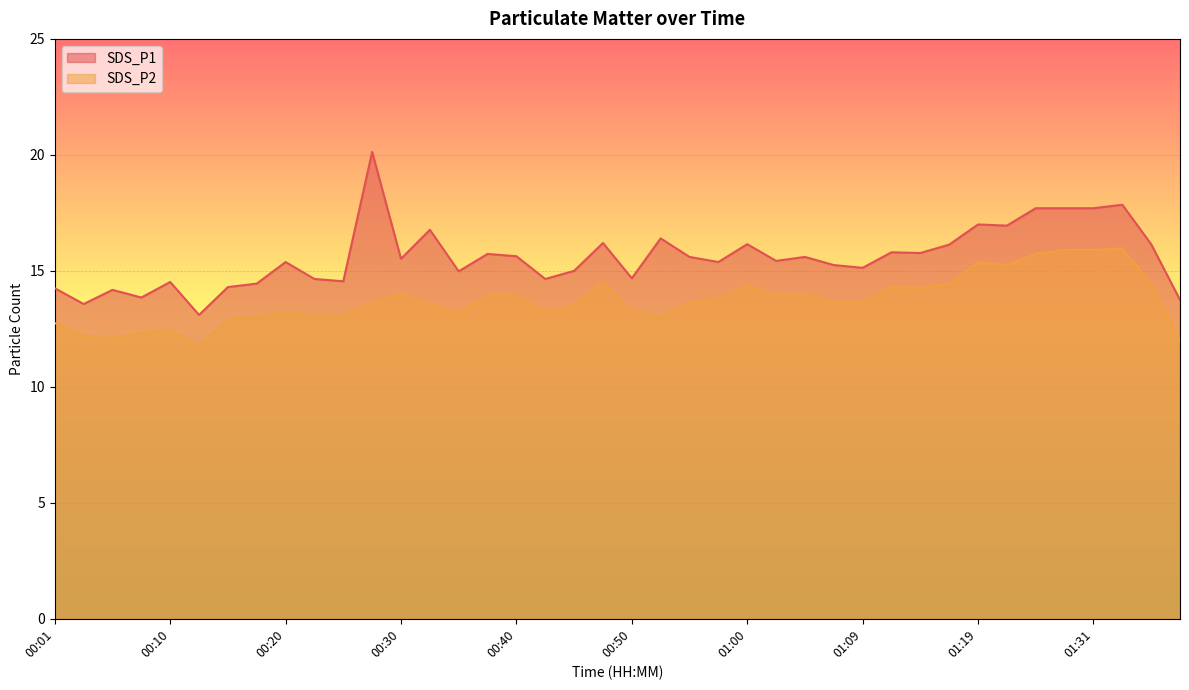

What is the average value of the SDS_P2 series?

13.7